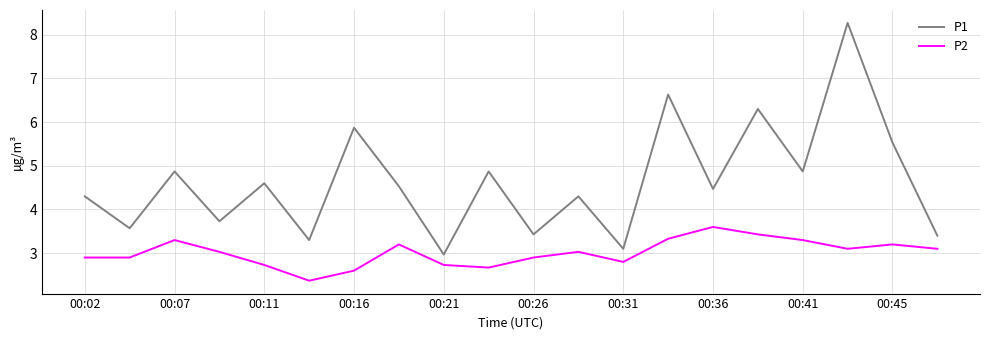

What is the minimum value for P2?

2.4